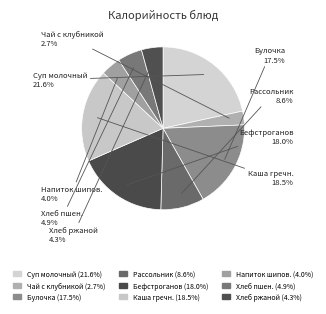

Do Бефстроганов and Каша гречн. together represent more than half of the pie?

No